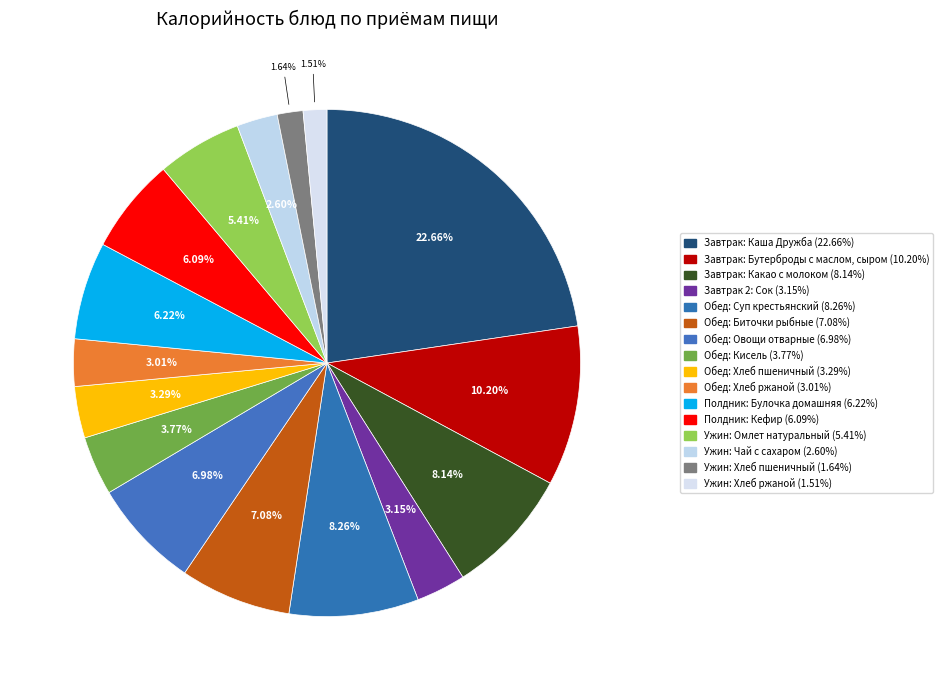

Does any single category account for the majority?

No